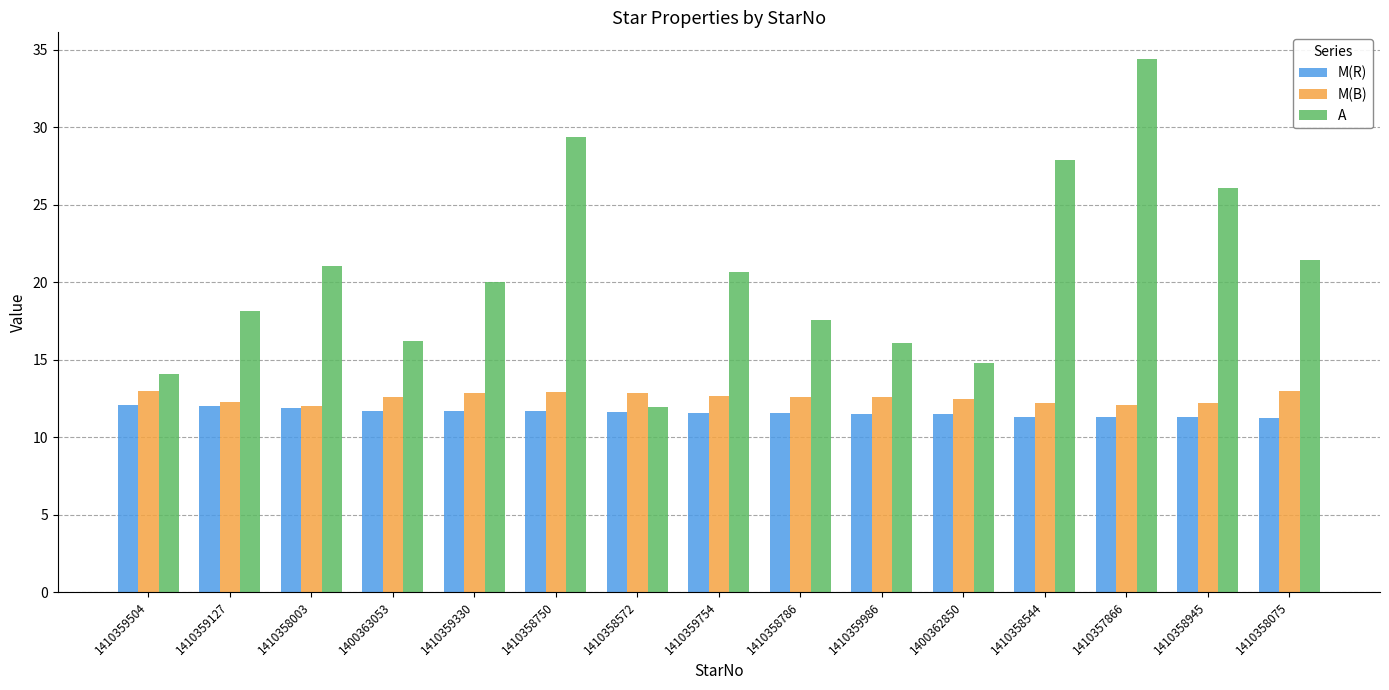

What is the label of the 1st bar from the left?

1410359504